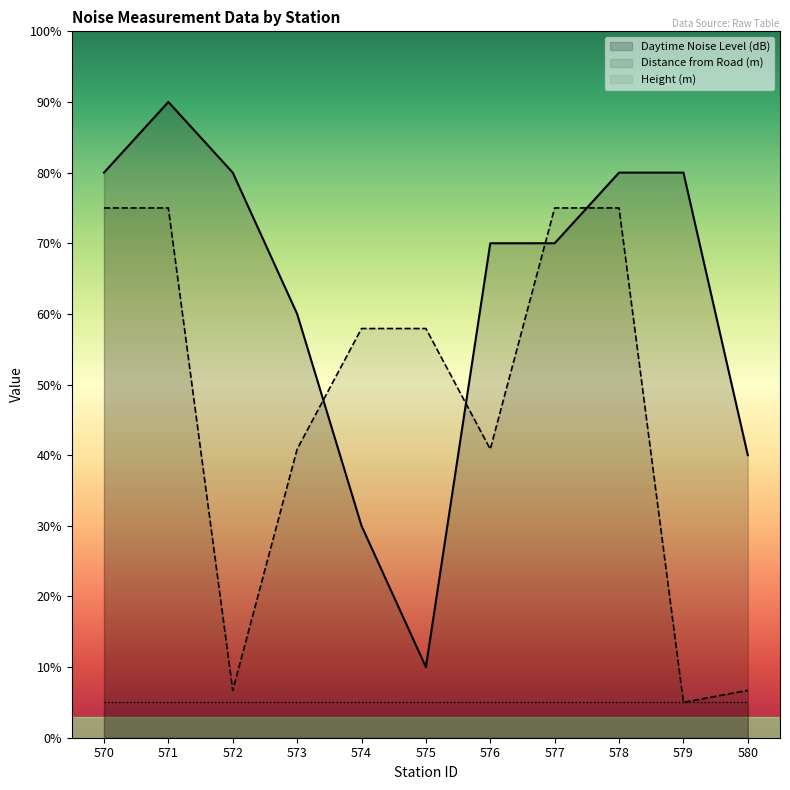

What is the difference between the Distance from Road (m) values at 572 and 571?

68.3